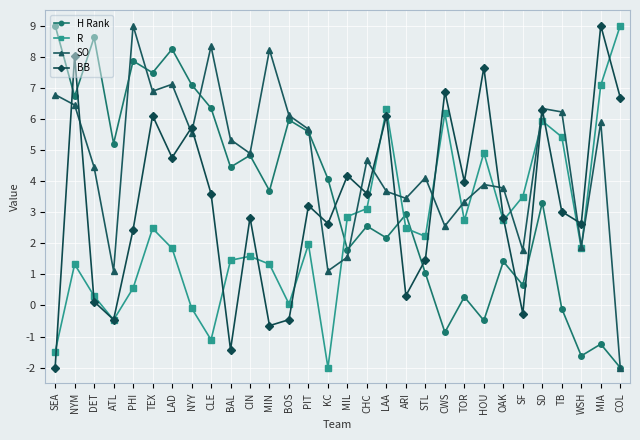

What is the approximate value of R at WSH?

1.8